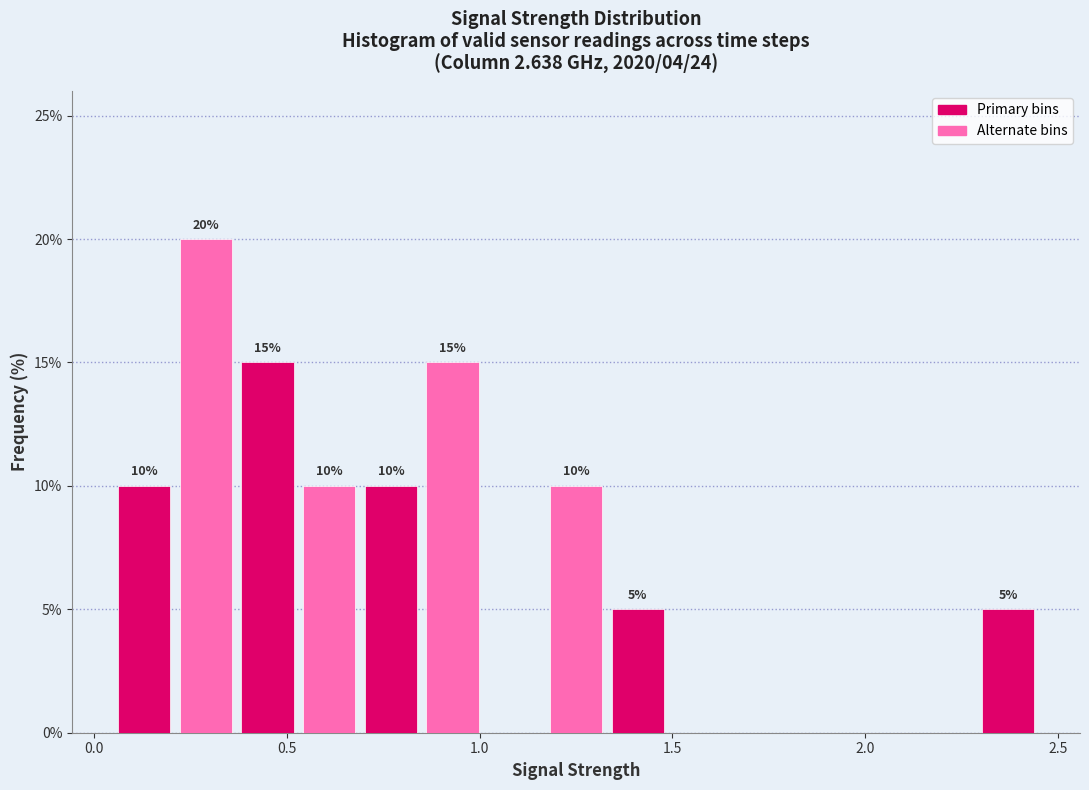

Around what value on the x-axis is the tallest bar? Give the approximate position of its centre, as read against the axis.

0.30